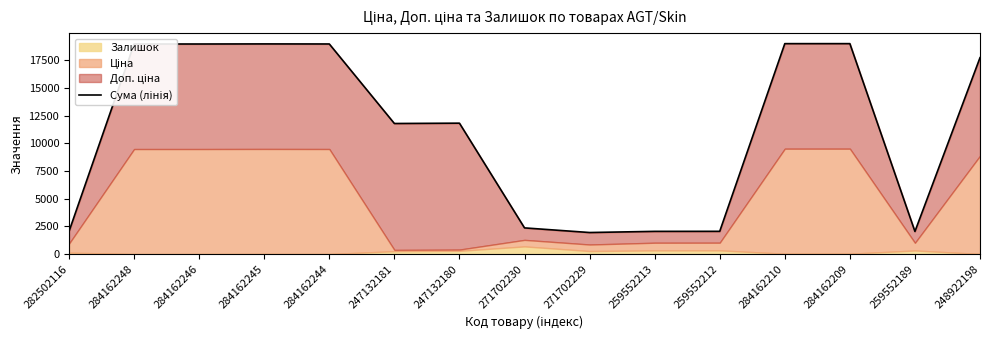

What position from the right is 284162244?

11